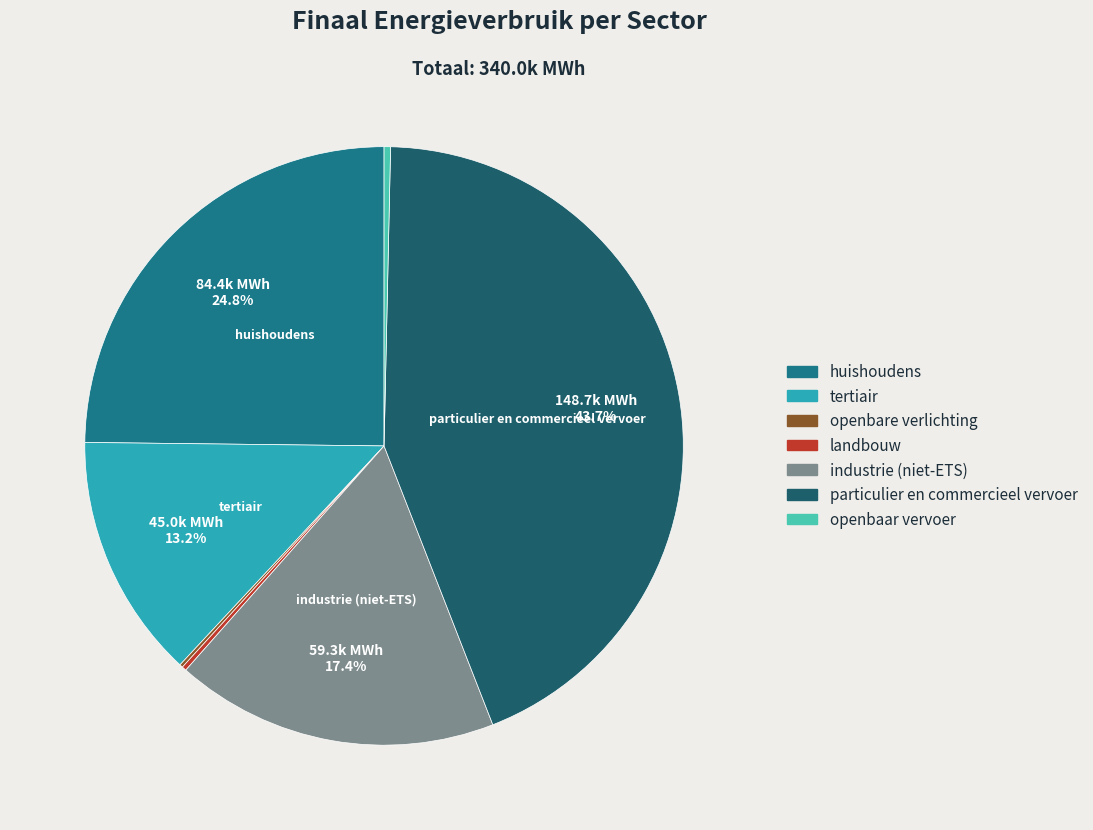

Which has a higher value, particulier en commercieel vervoer or tertiair?

particulier en commercieel vervoer